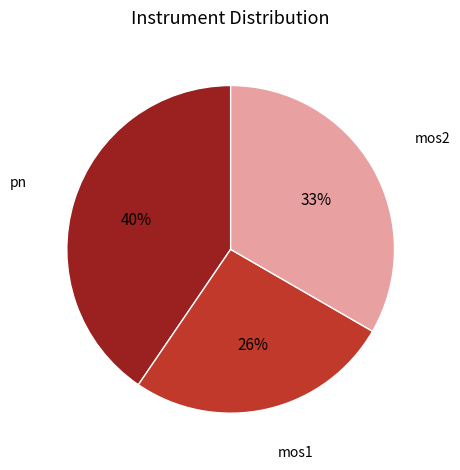

How many slices are in this pie chart?

3